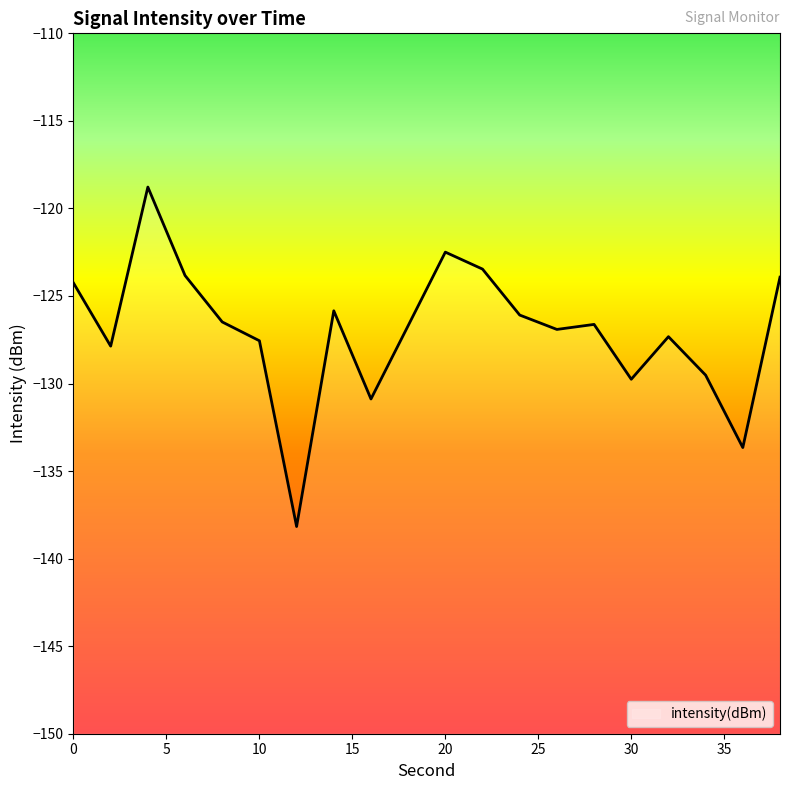

Count the number of data series in this chart.

1